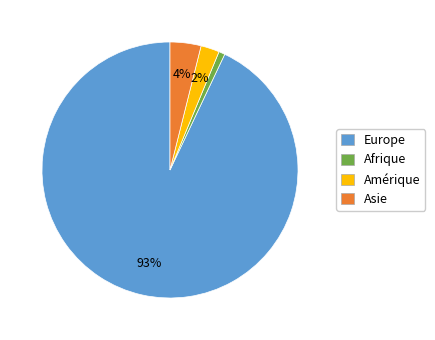

How many segments does this pie chart have?

4